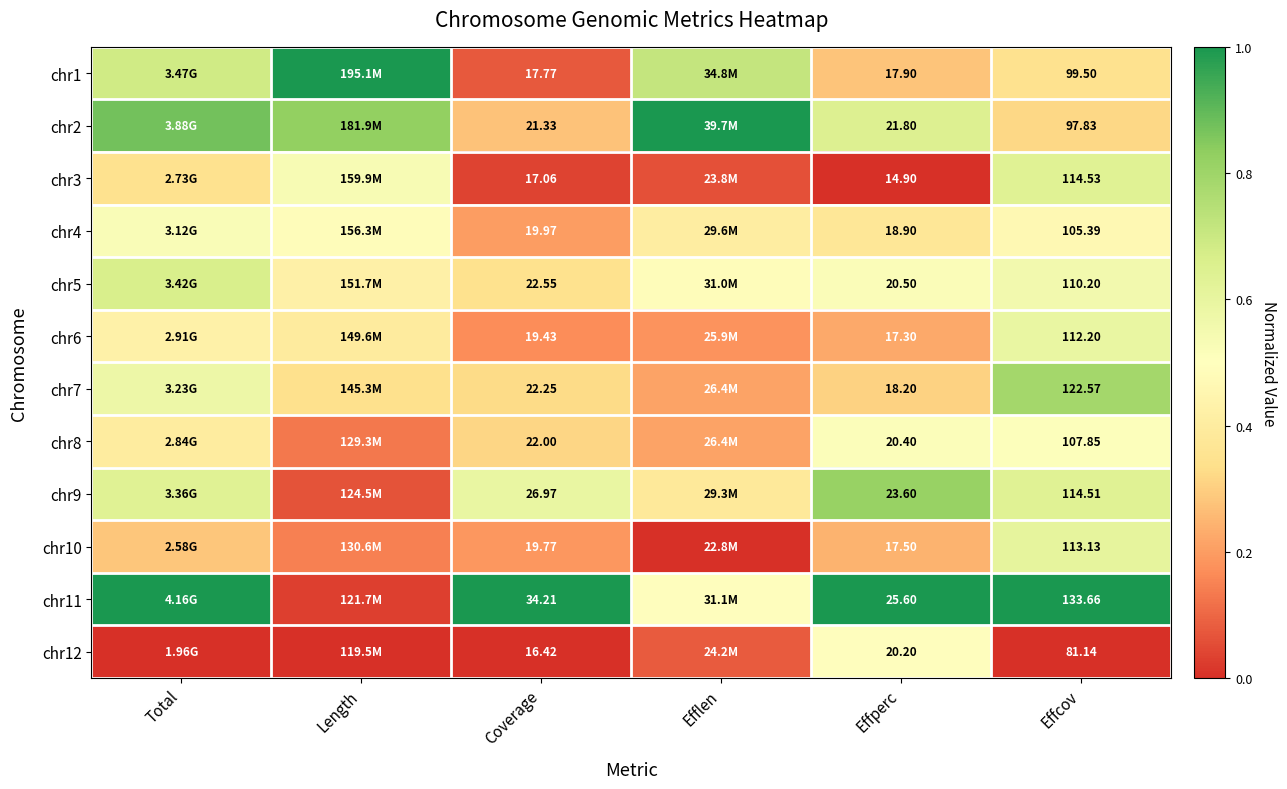

List the series in order of their peak value, lowest first.

chr12, chr8, chr4, chr6, chr10, chr3, chr5, chr7, chr9, chr1, chr2, chr11